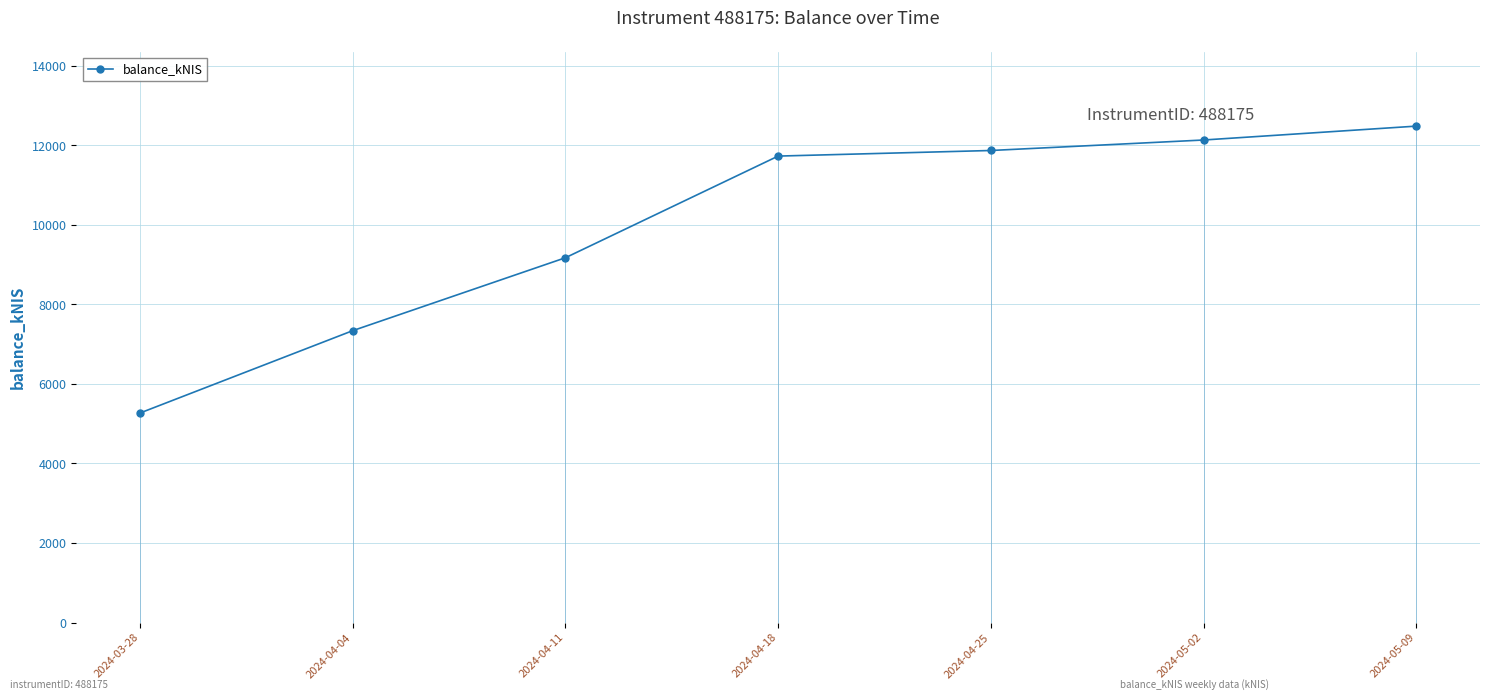

What is the ratio of the value at 2024-04-04 to the value at 2024-03-28?

1.4